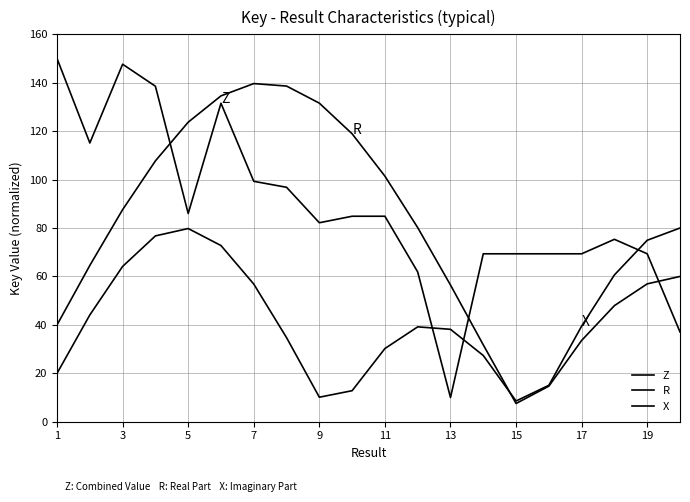

What is the highest value of the R series?

139.7